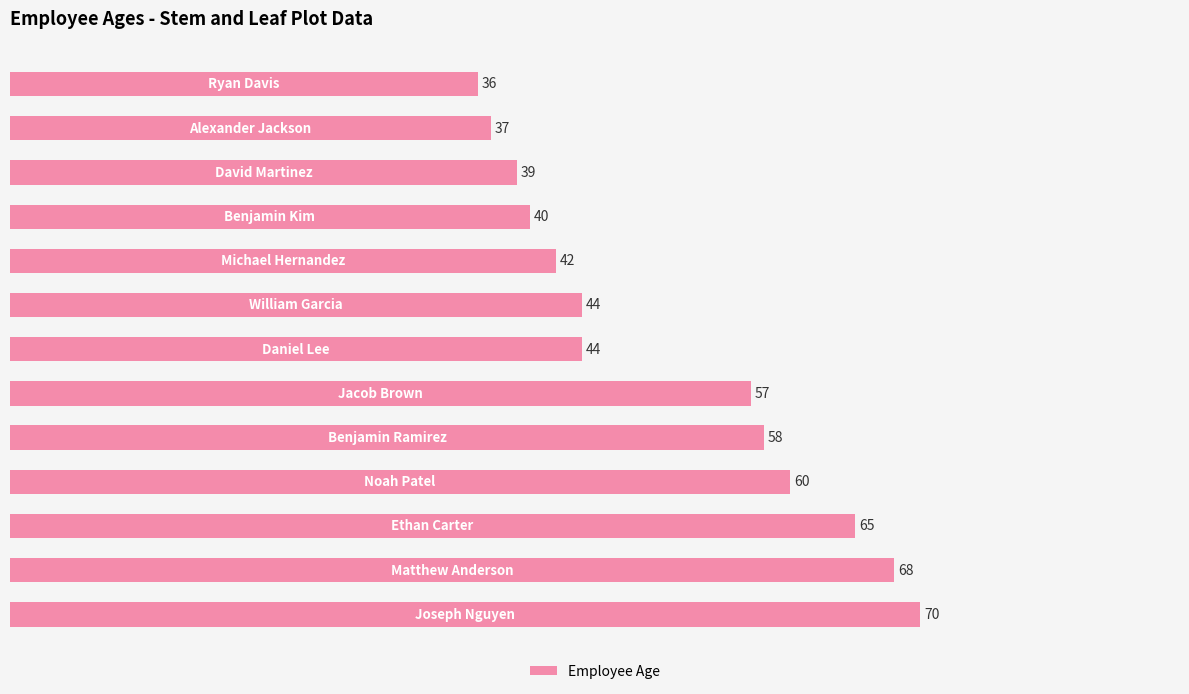

What is the maximum value shown in the chart?

70